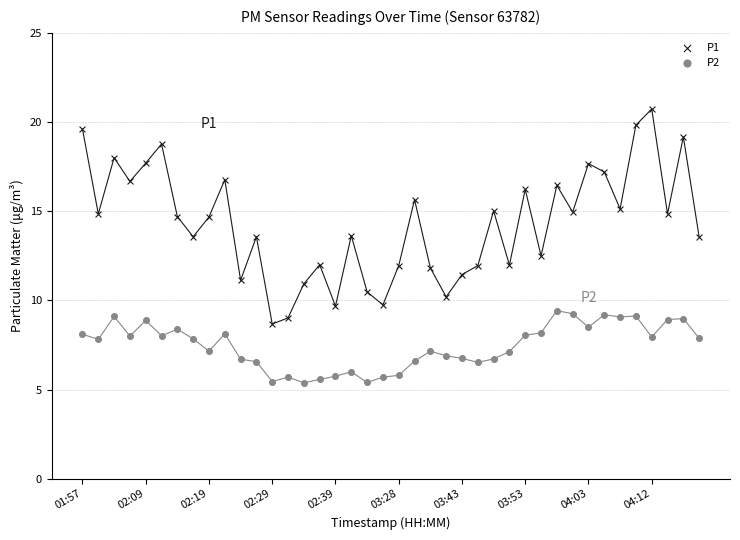

What is the maximum value shown in the chart?

20.7